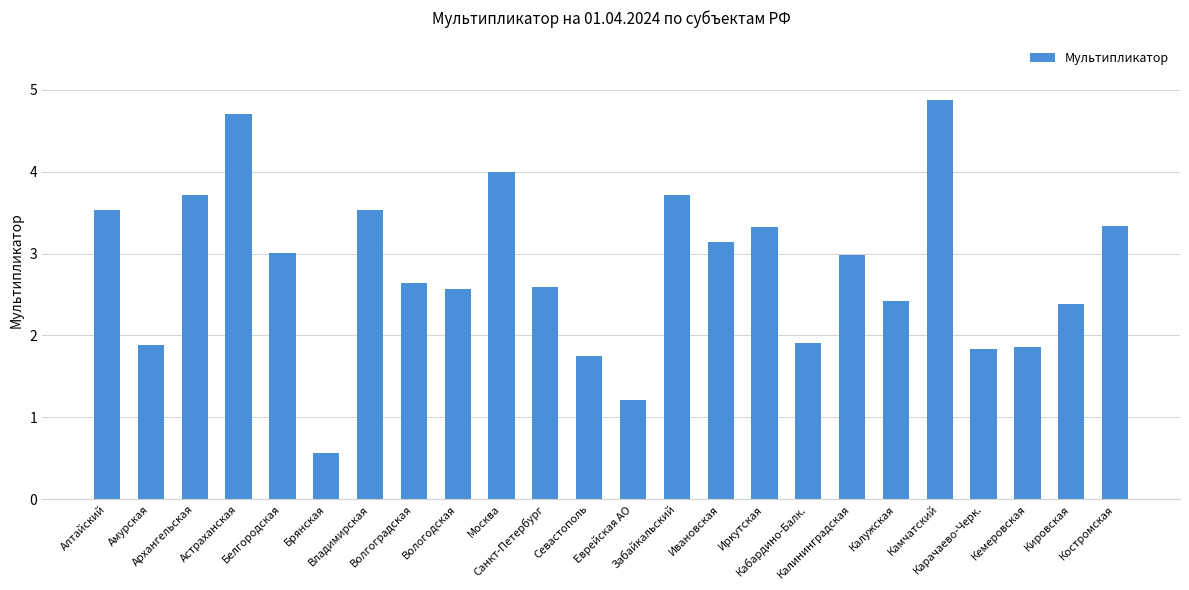

At which category does the chart reach its peak across all series?

Камчатский